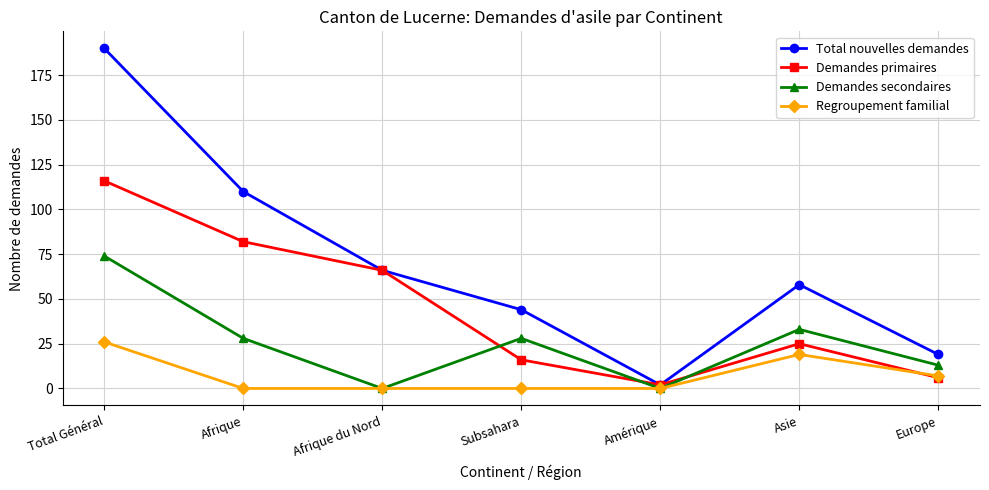

What is the difference between the highest and lowest values at Amérique?

2